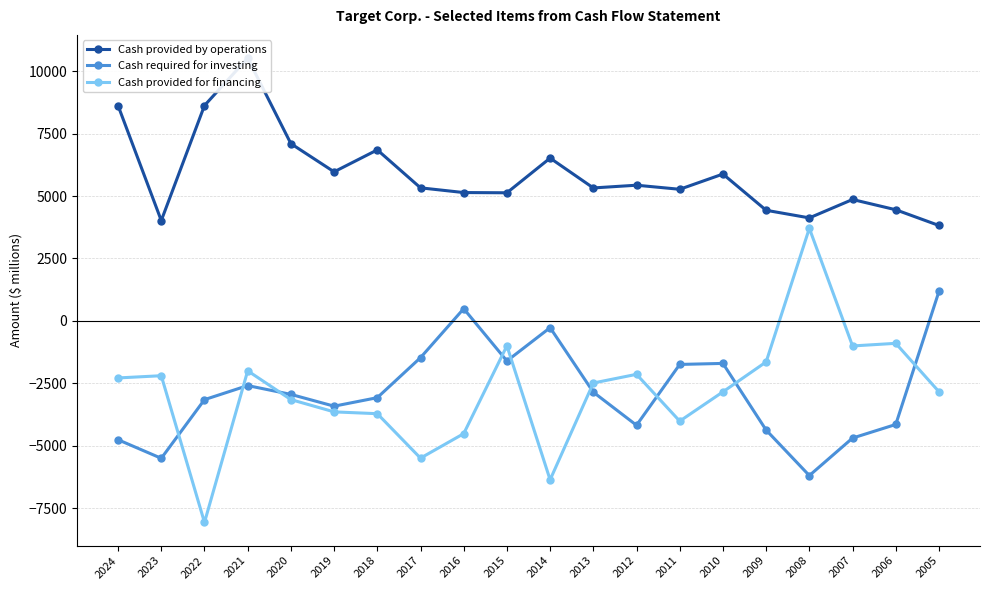

At how many categories does at least one series exceed -6997?

20